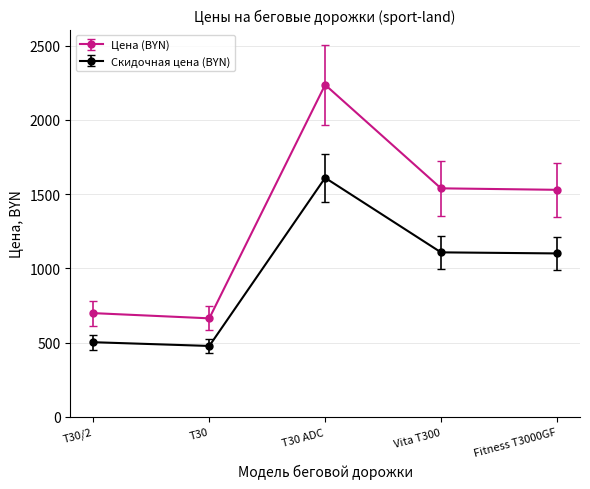

Rank the series at T30 ADC from lowest to highest value.

Скидочная цена (BYN), Цена (BYN)